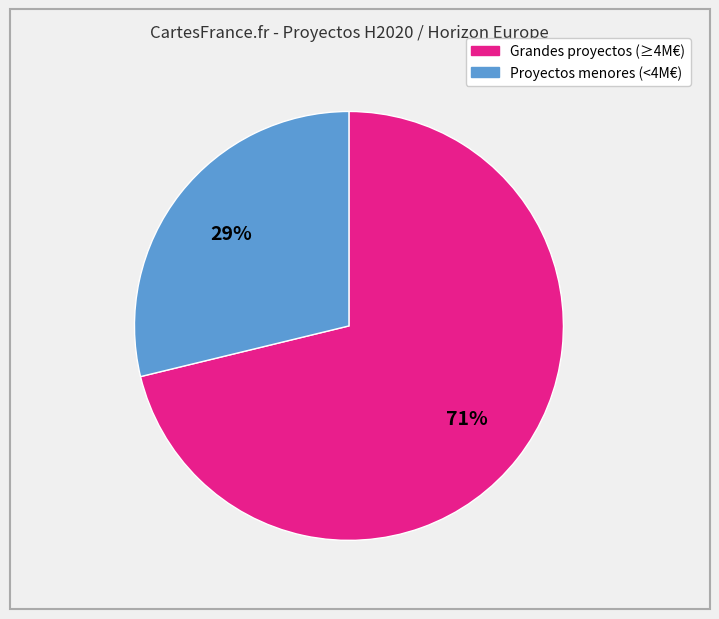

Is there a majority slice in this chart?

Yes